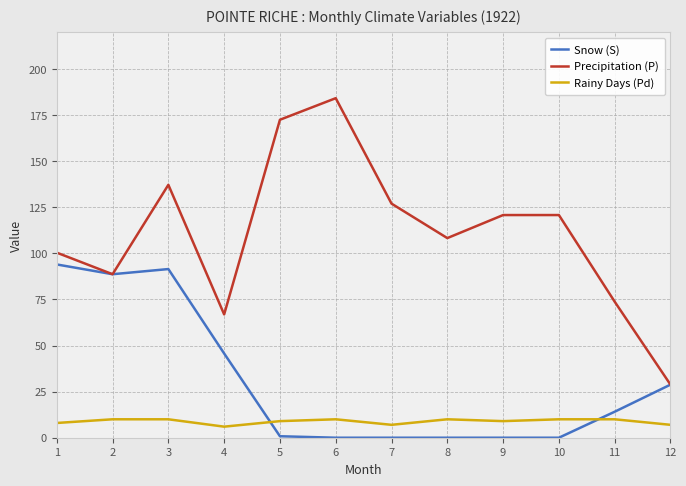

What is the average value of the Rainy Days (Pd) series?

8.8